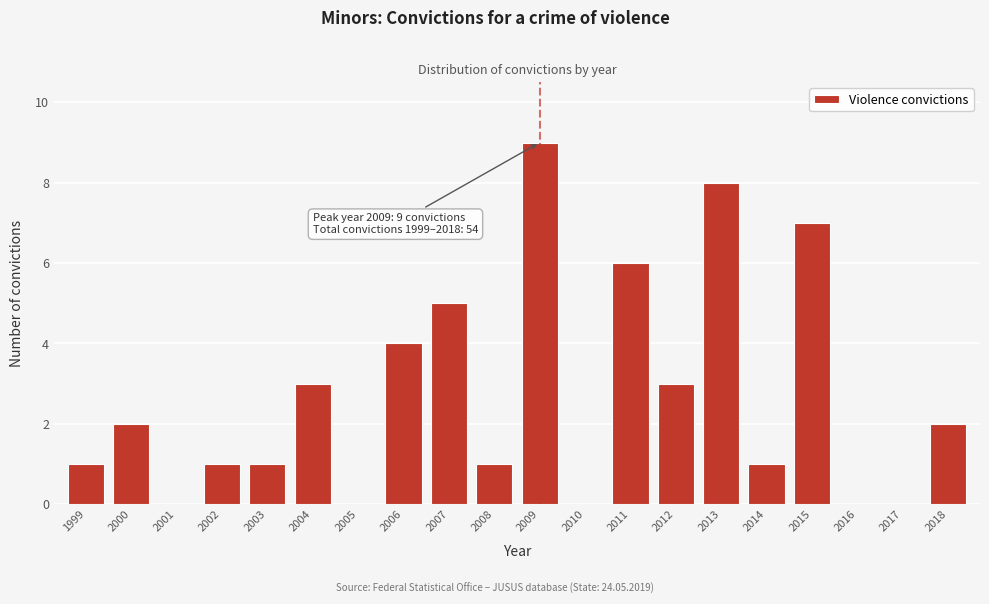

Reading right to left, what are all the values shown in this chart?

2018=2	2017=0	2016=0	2015=7	2014=1	2013=8	2012=3	2011=6	2010=0	2009=9	2008=1	2007=5	2006=4	2005=0	2004=3	2003=1	2002=1	2001=0	2000=2	1999=1